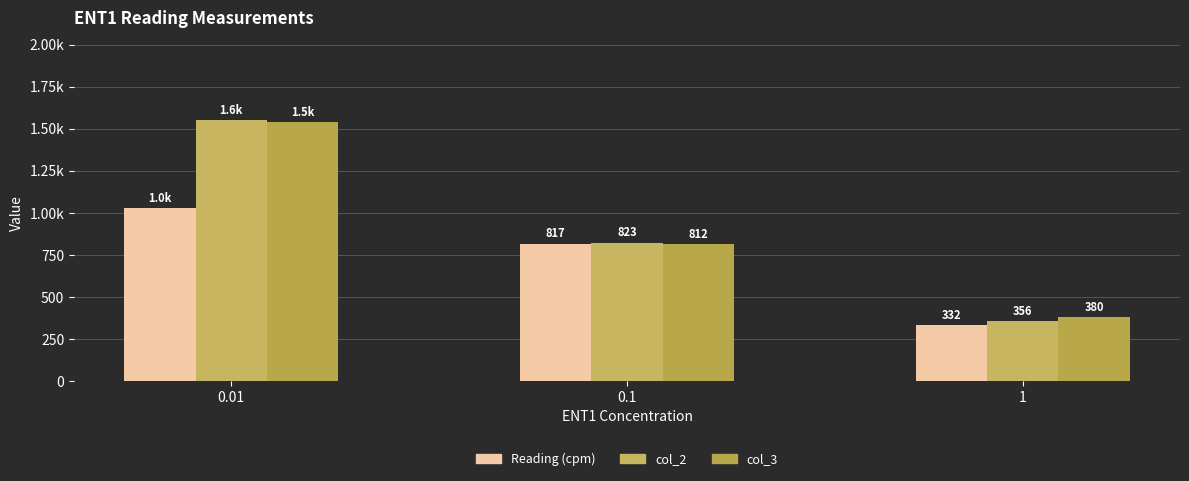

What is the average value of the col_2 series?

910